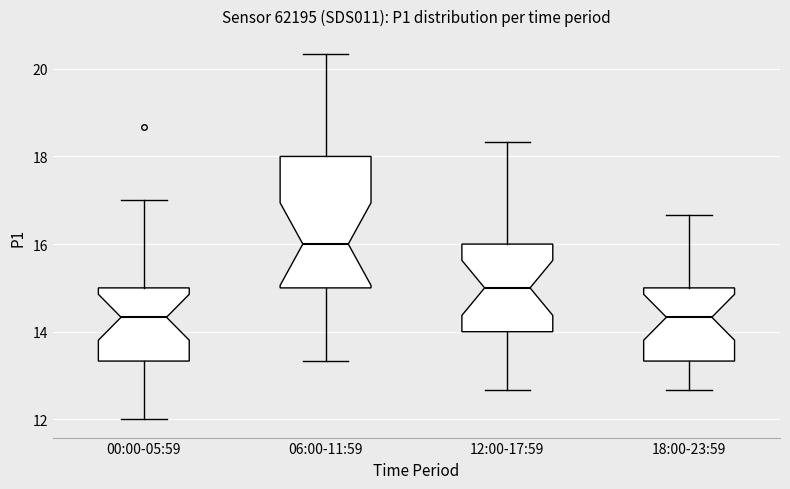

Which box is the tallest, from its lower edge to its upper edge?

06:00-11:59